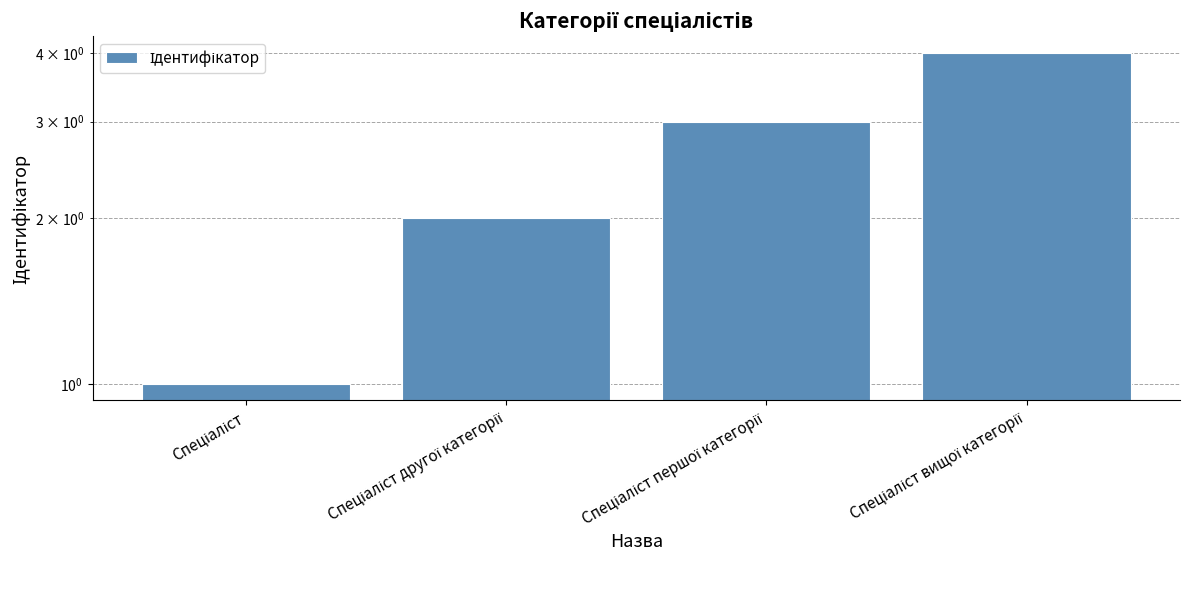

What is the maximum value shown in the chart?

4